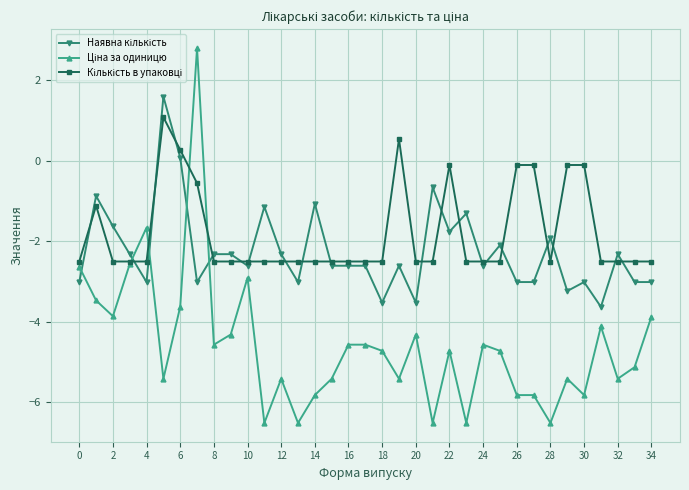

What is the minimum value shown in the chart?

-6.5